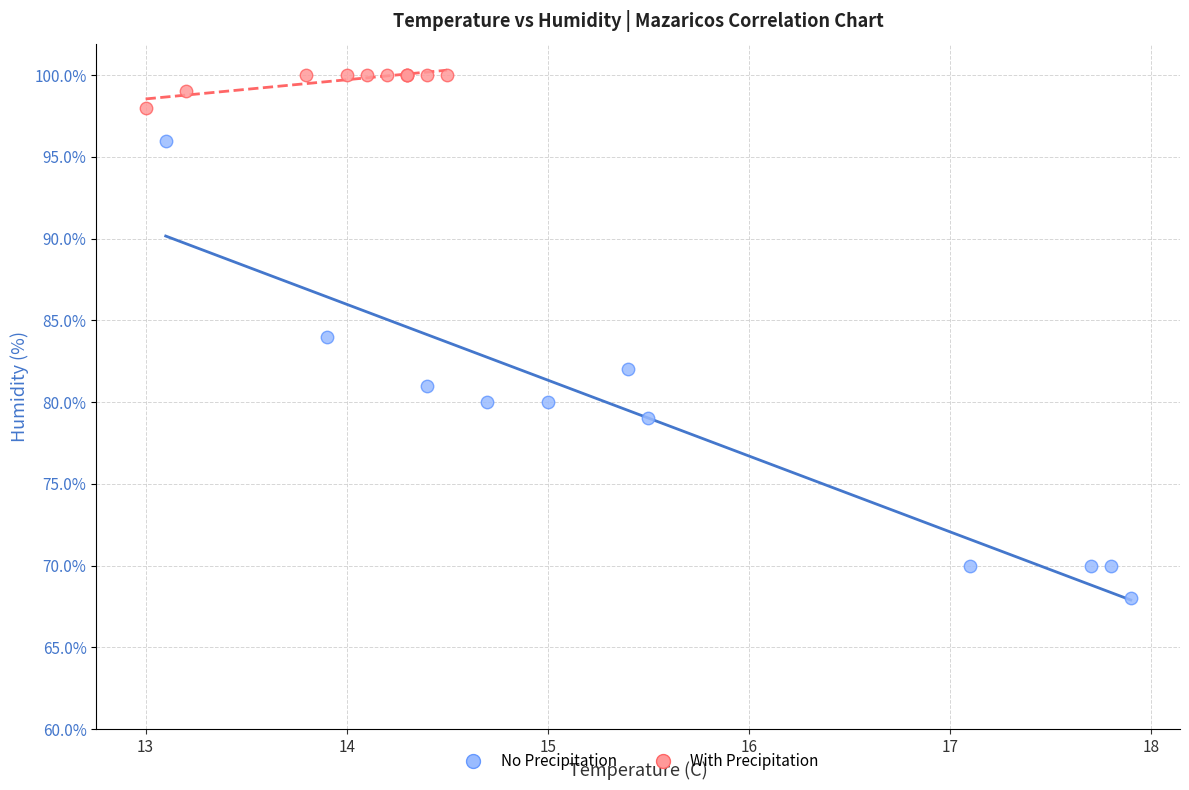

Which series has the largest Y range (max minus min)?

No Precipitation